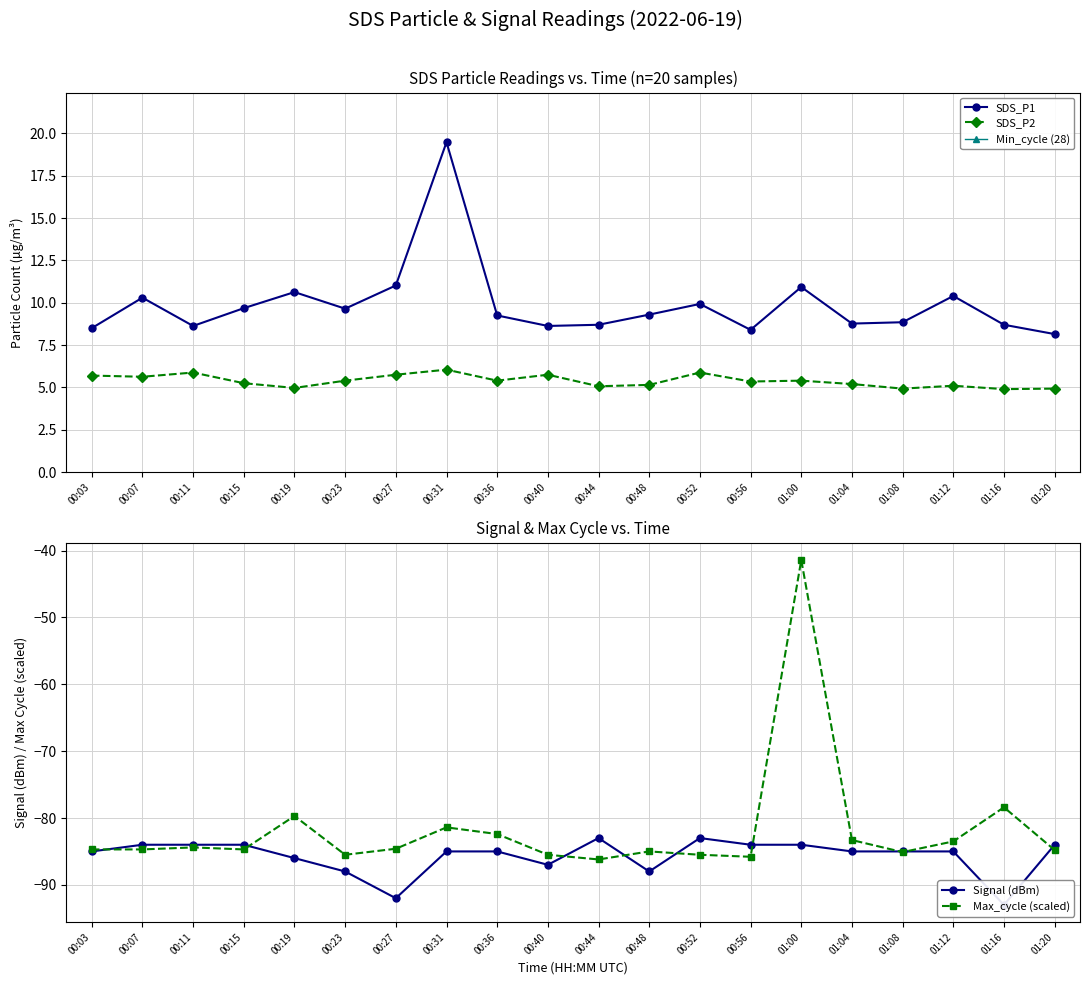

Is it true that SDS_P1 equals 11.0 at 00:27?

True